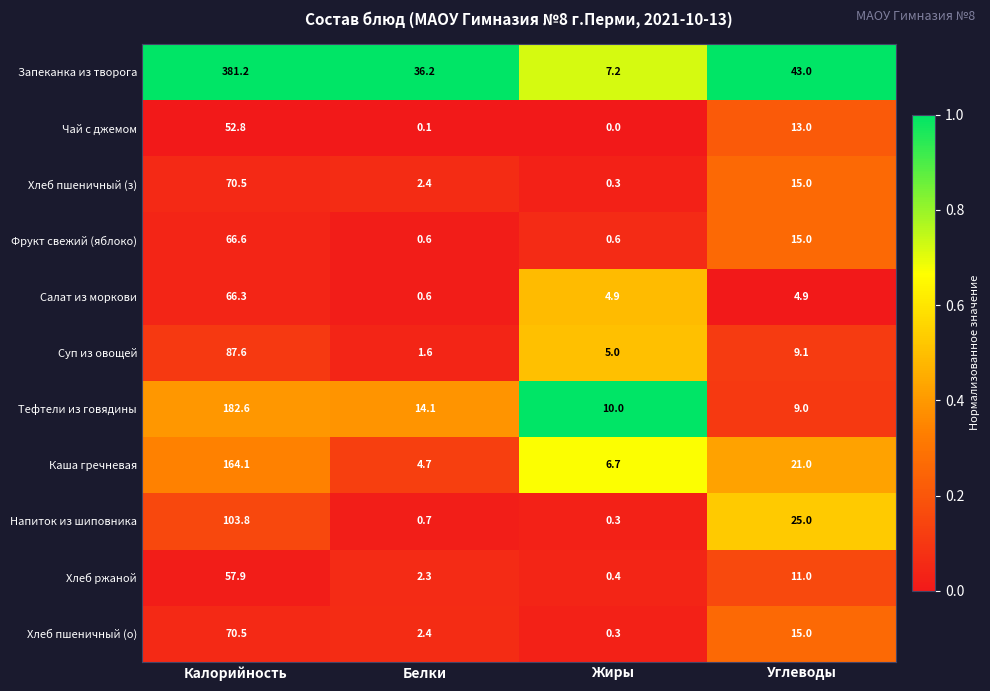

At which label does Суп из овощей reach its peak?

Калорийность